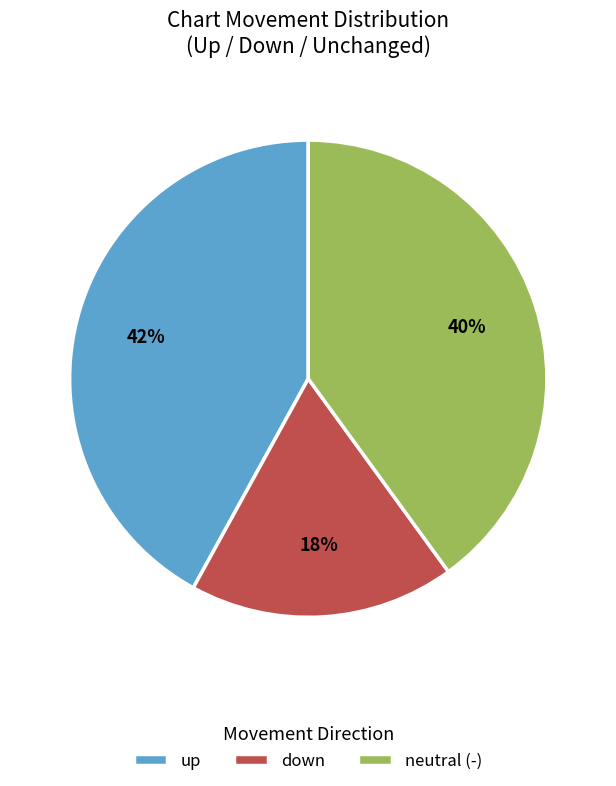

Is the sum of neutral (-) and up greater than half?

Yes